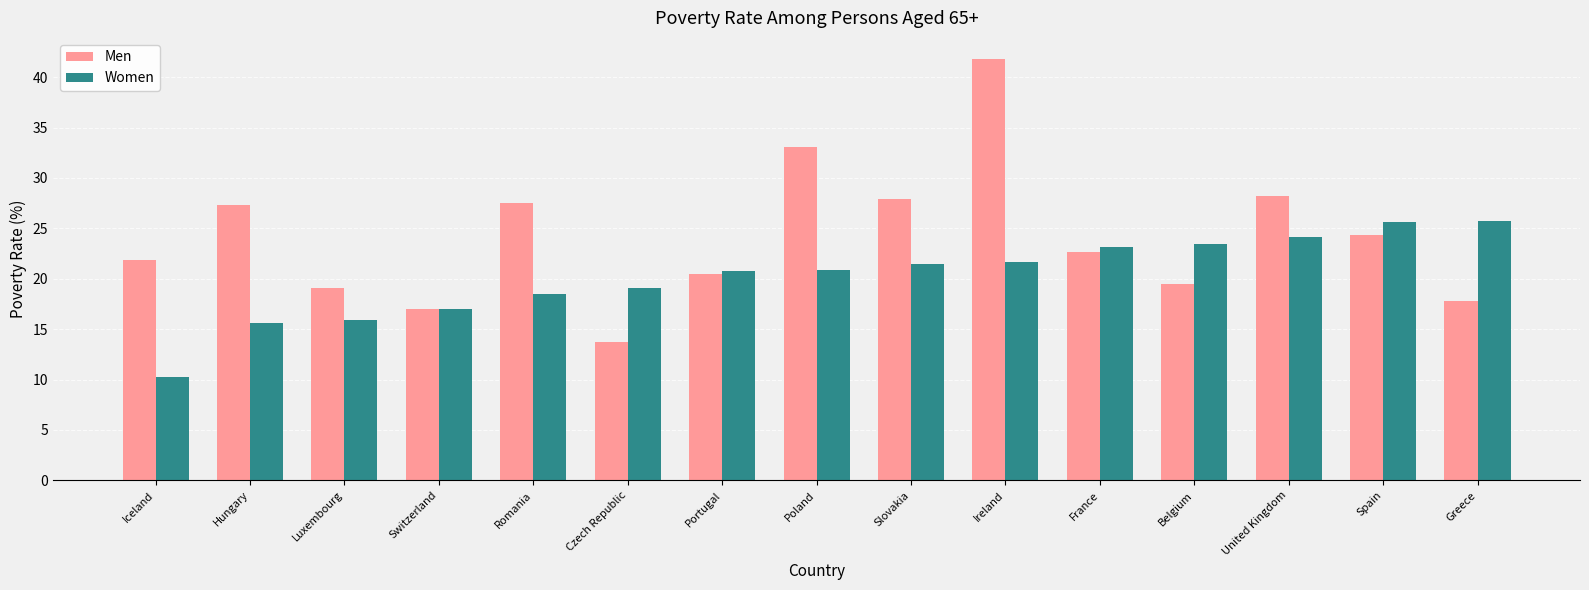

At which category is the sum across all series the highest?

Ireland